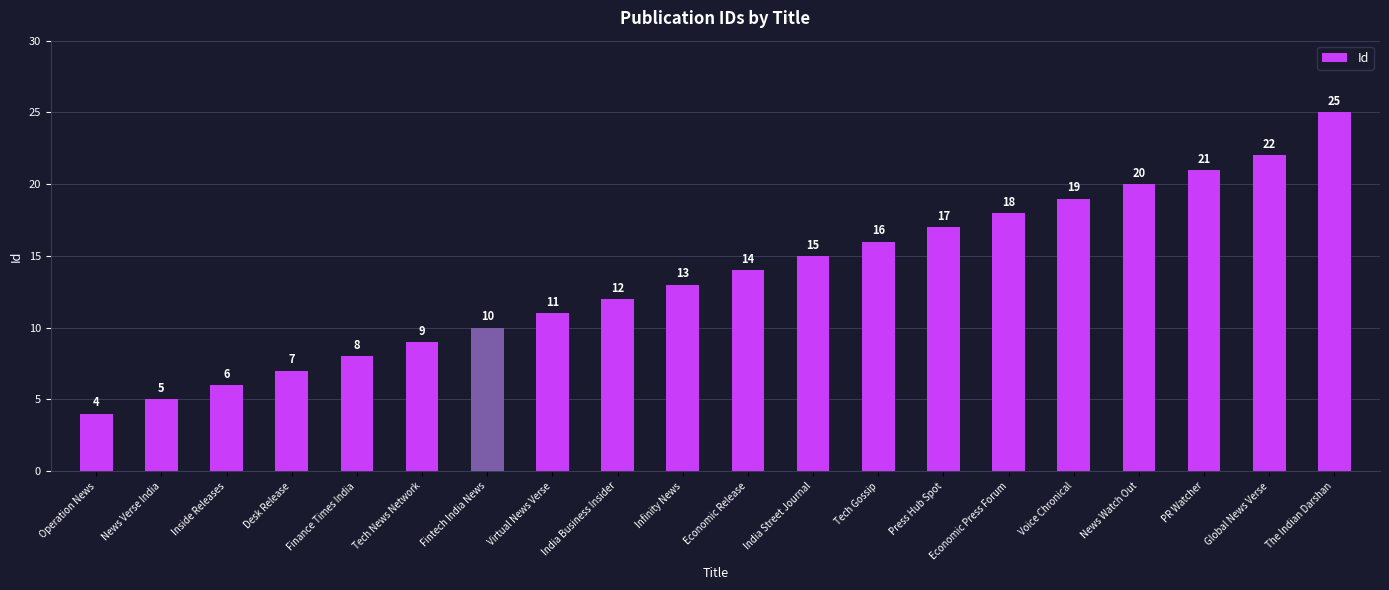

What is the difference between the values at Global News Verse and PR Watcher?

1